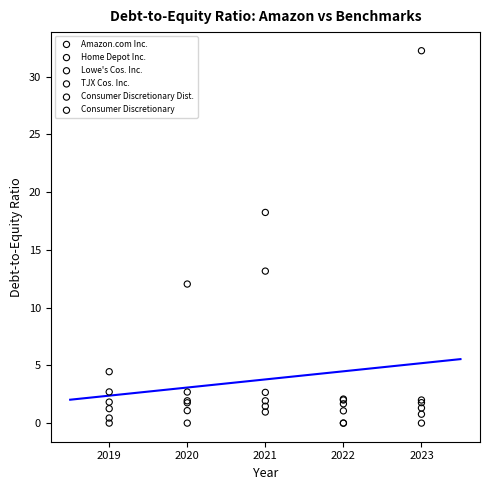

Across all series, what Y value is closest to 16?

18.2